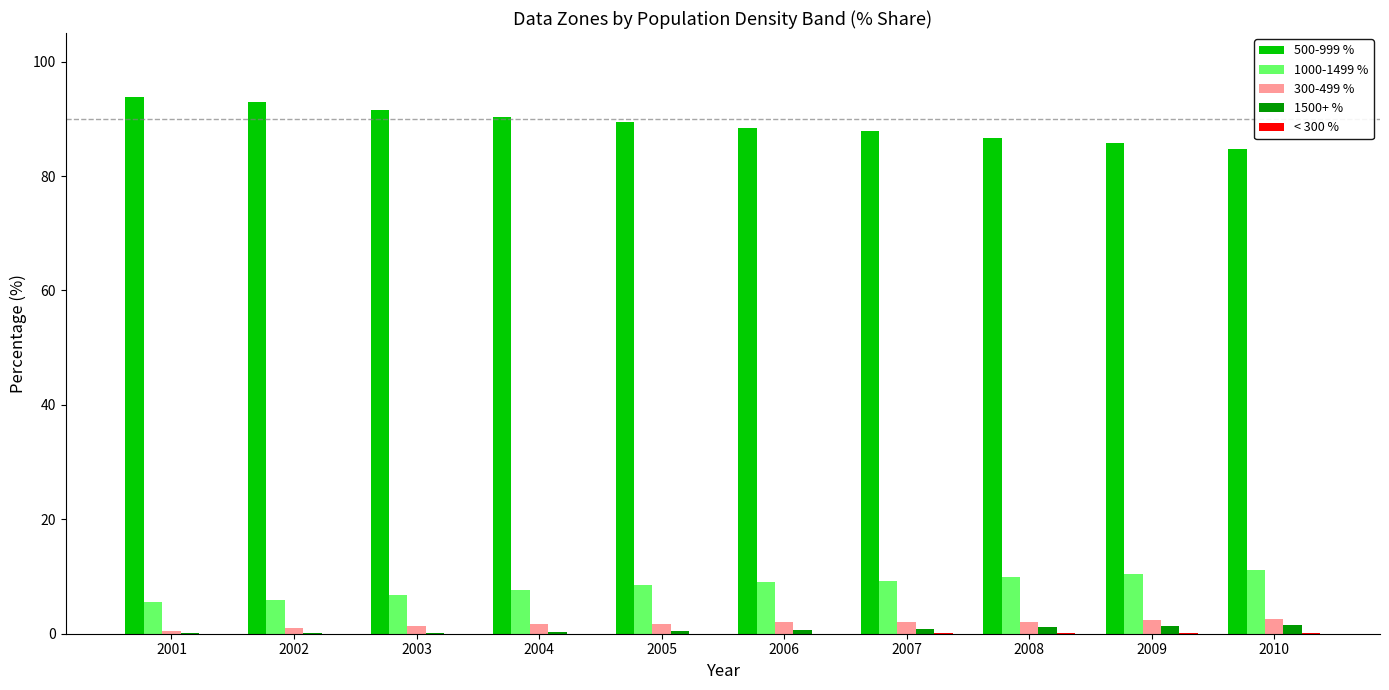

Is it true that 1500+ % equals 0.2 at 2003?

True